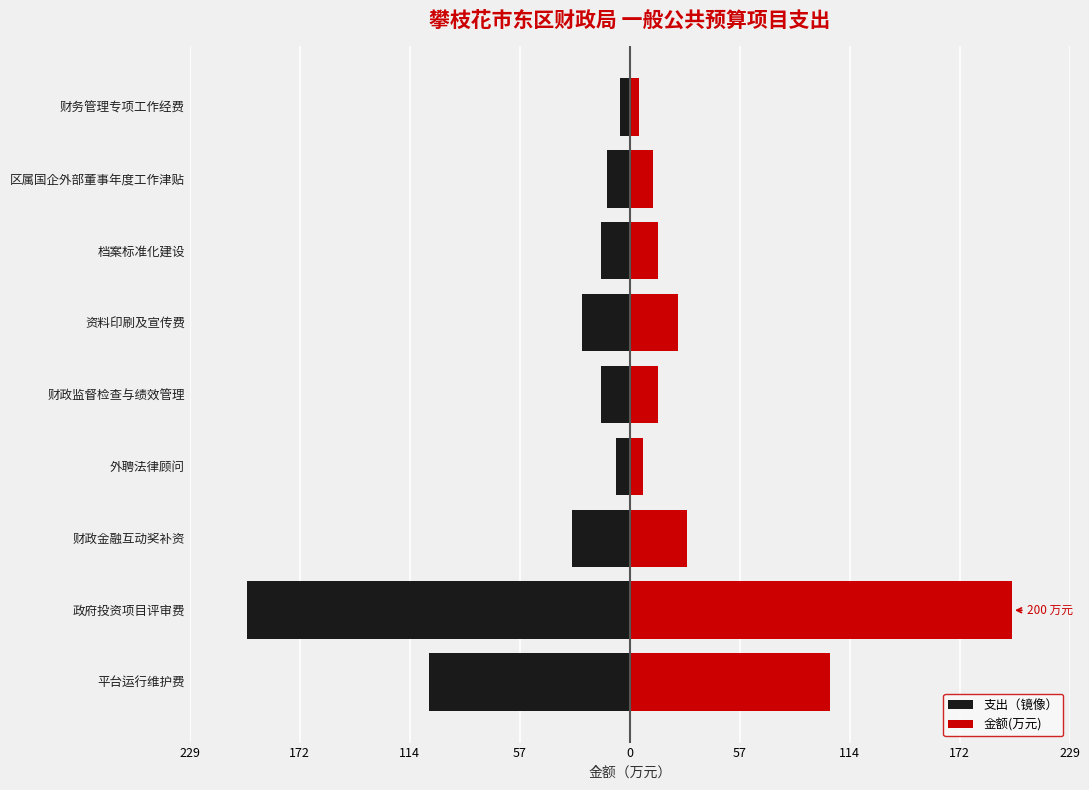

What is the value of the 支出（镜像） bar at the 4th from the left?

-7.2